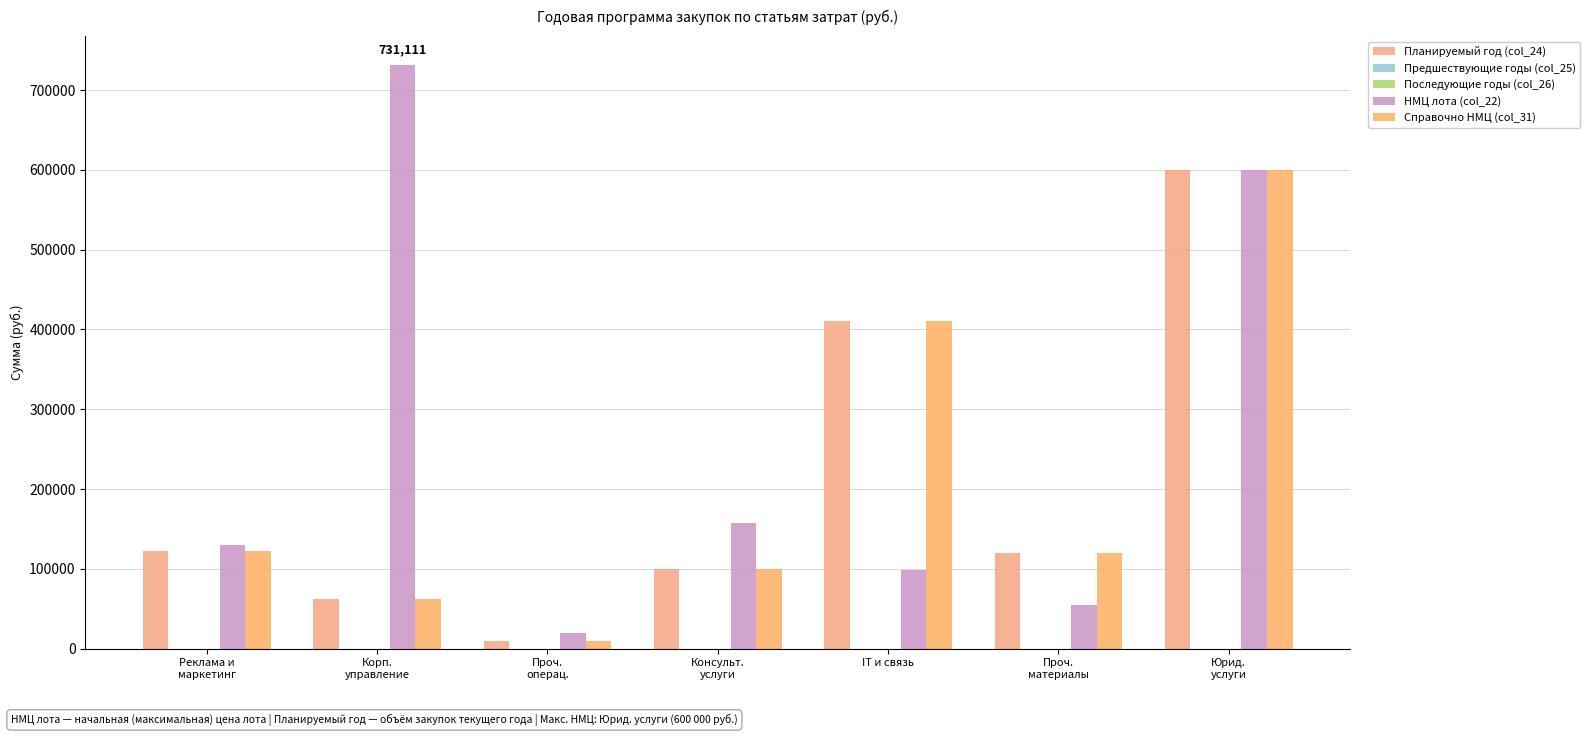

At how many categories does at least one series exceed 195768?

3